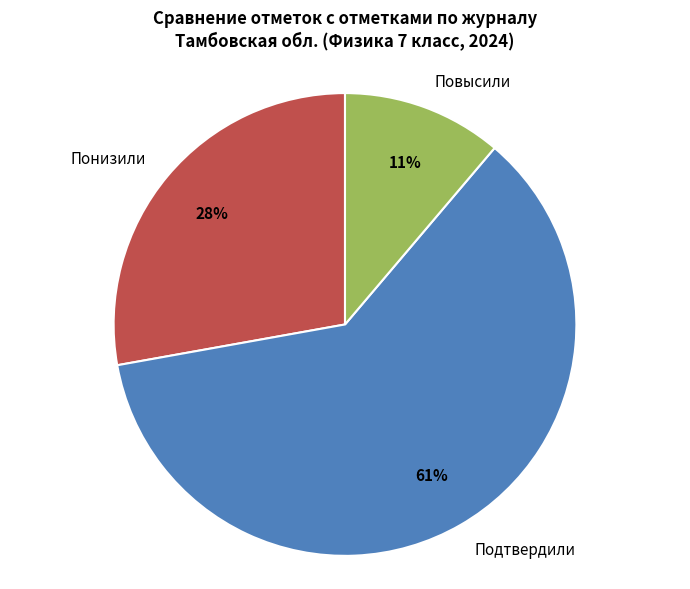

Is the sum of Понизили and Подтвердили greater than half?

Yes